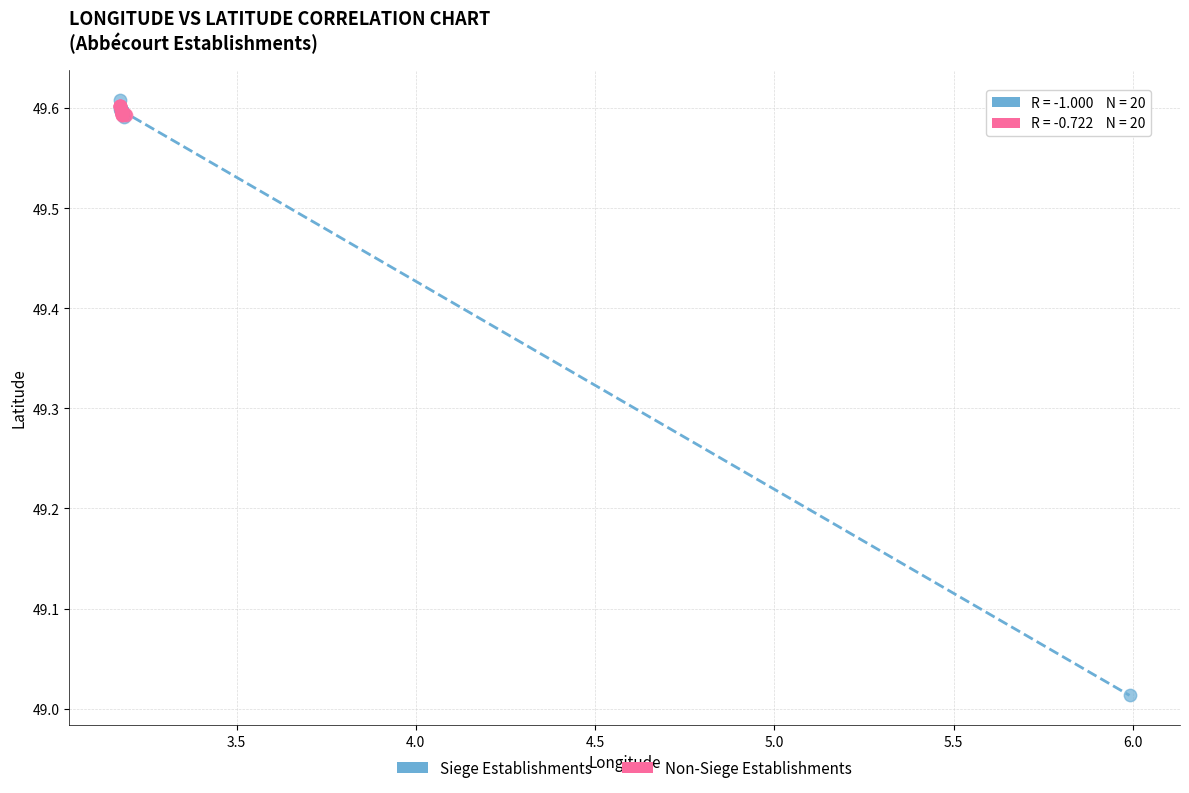

What are all the series names shown in the legend?

Siege Establishments, Non-Siege Establishments